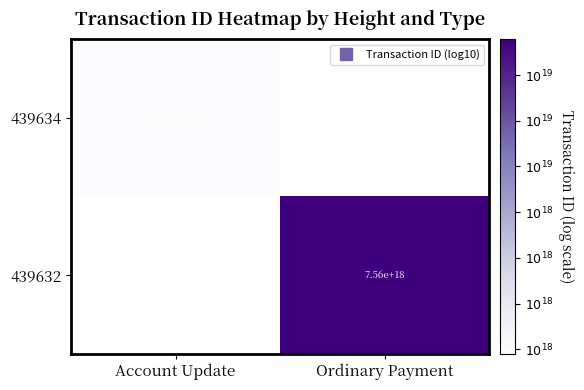

Rank the categories by 439632 value from lowest to highest.

Account Update, Ordinary Payment